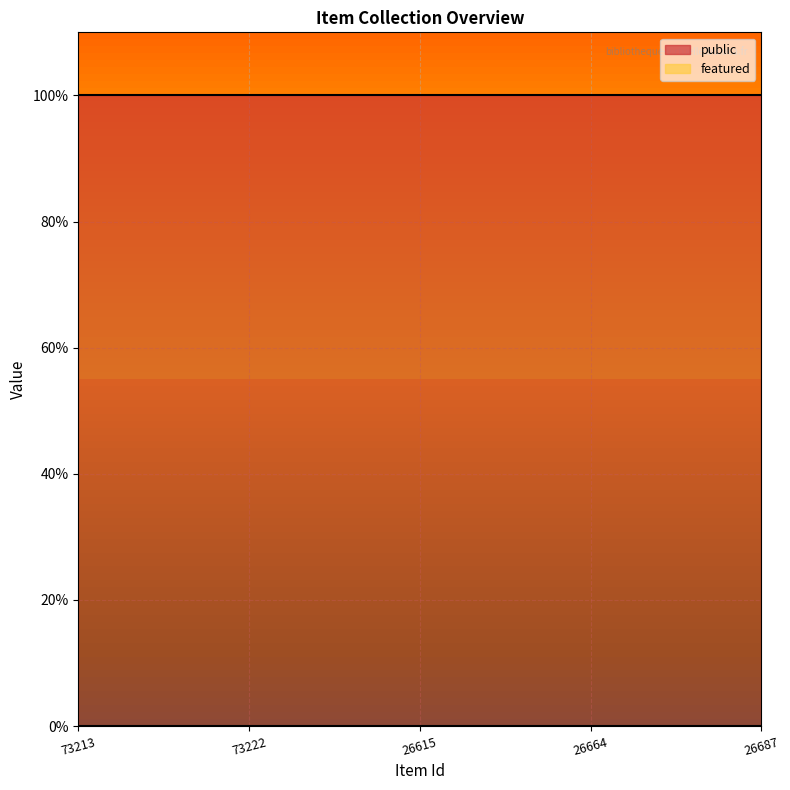

Reading left to right, transcribe all the data shown in this chart.

public: 1	1	1	1	1
featured: 0	0	0	0	0